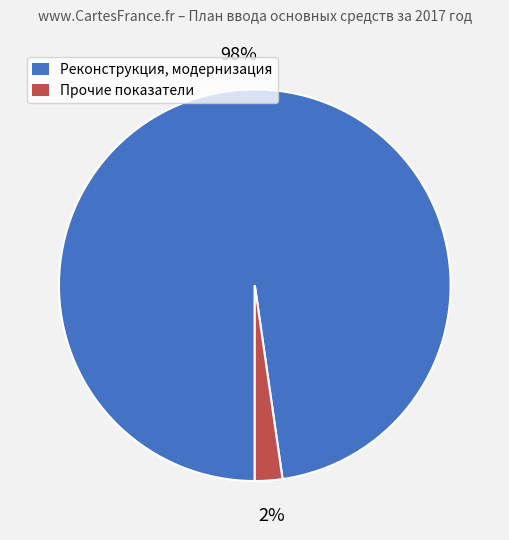

To the nearest percent, what is the average slice percentage?

50%